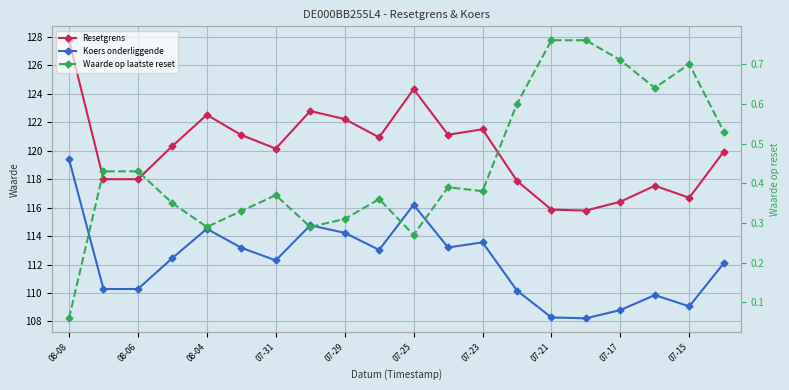

Which category has the lowest value in the Resetgrens series?

15